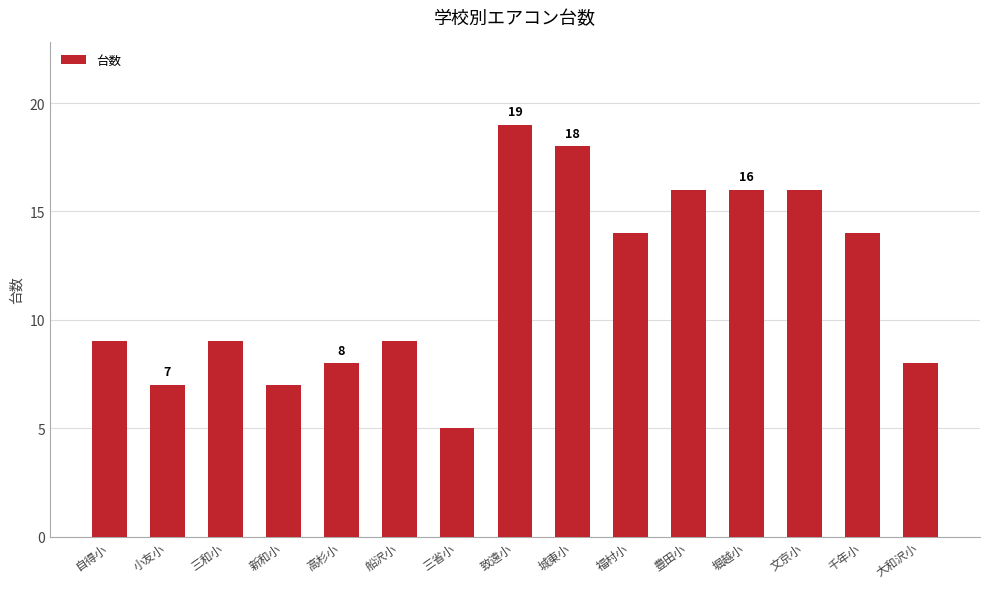

What is the maximum value shown in the chart?

19